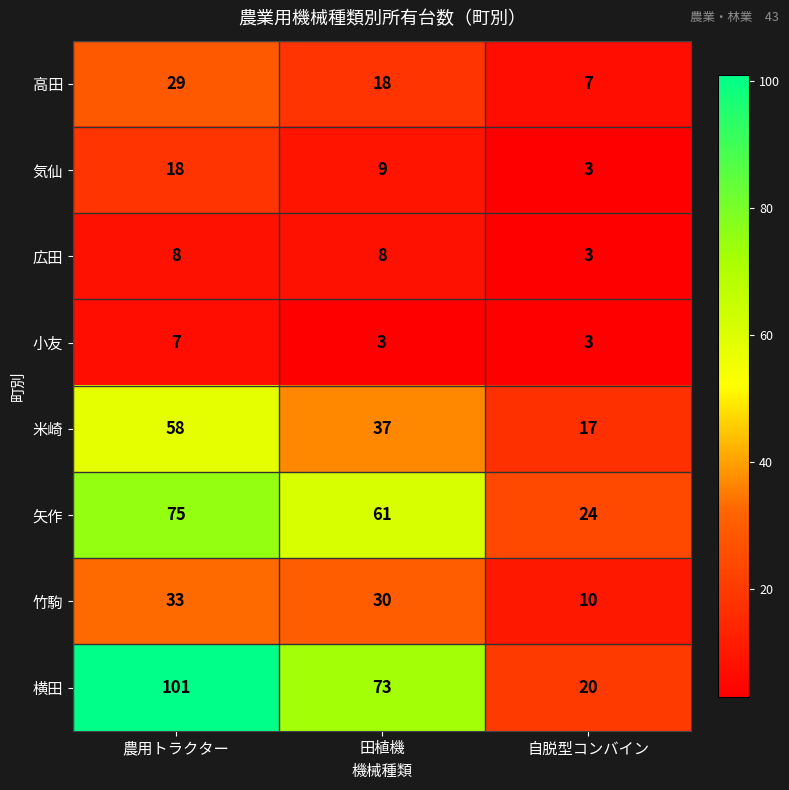

Count the number of categories in the chart.

3